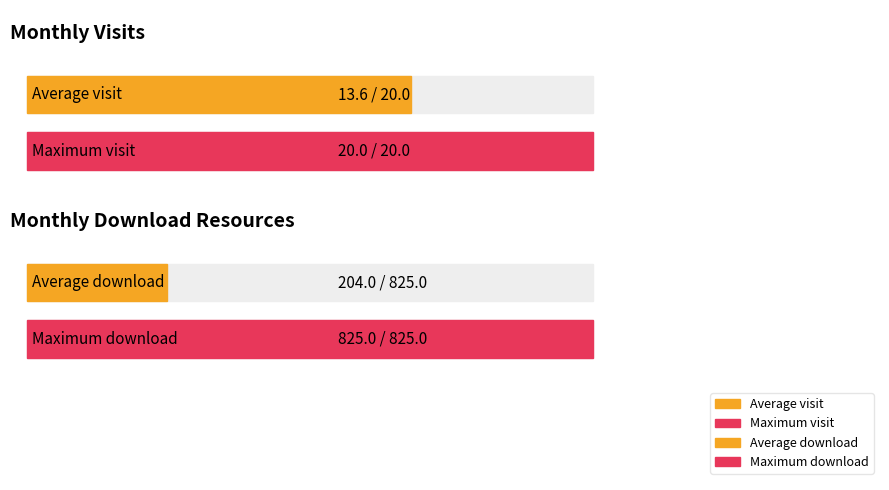

True or false: monthly_download_resource has a value of 43 at 2022-11.

False